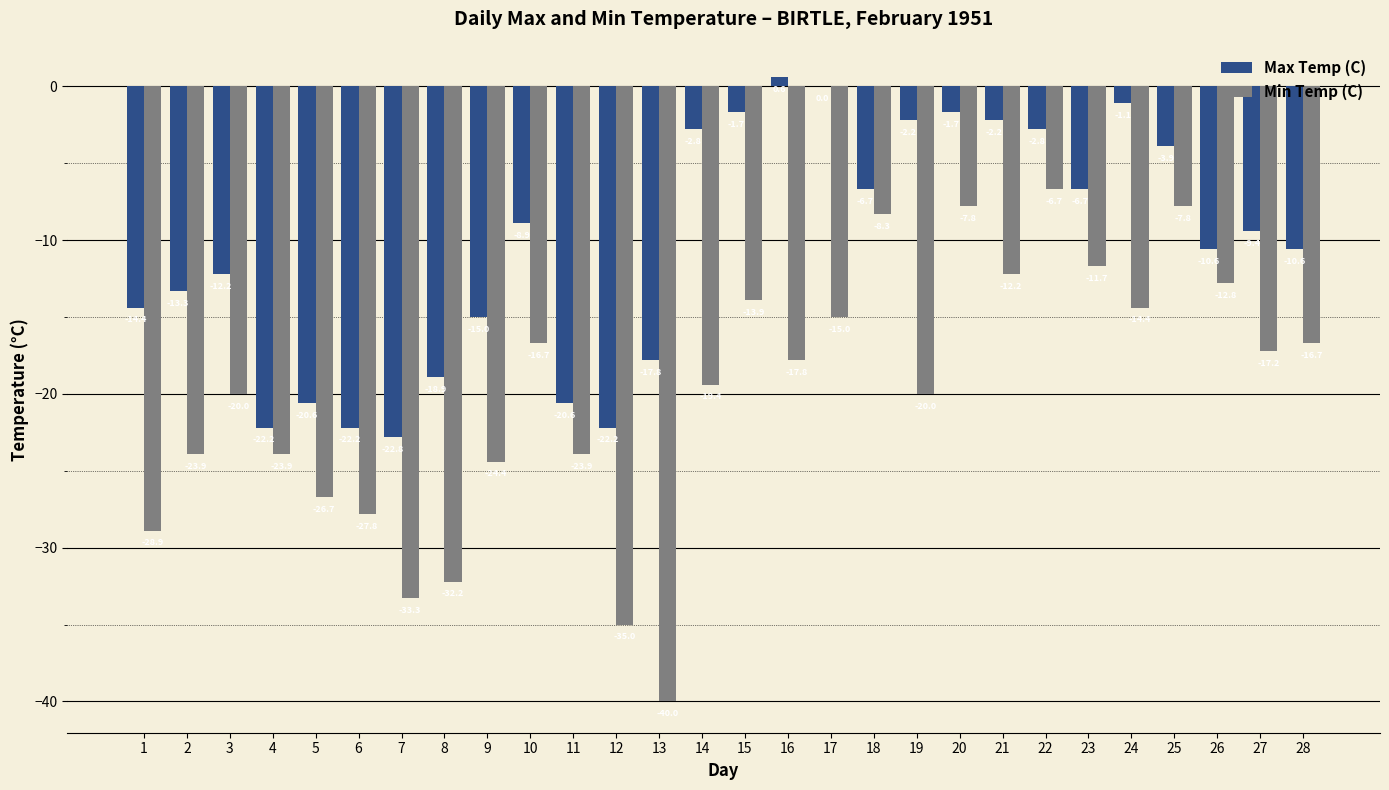

True or false: Min Temp (C) has a value of -20.0 at 3.

True